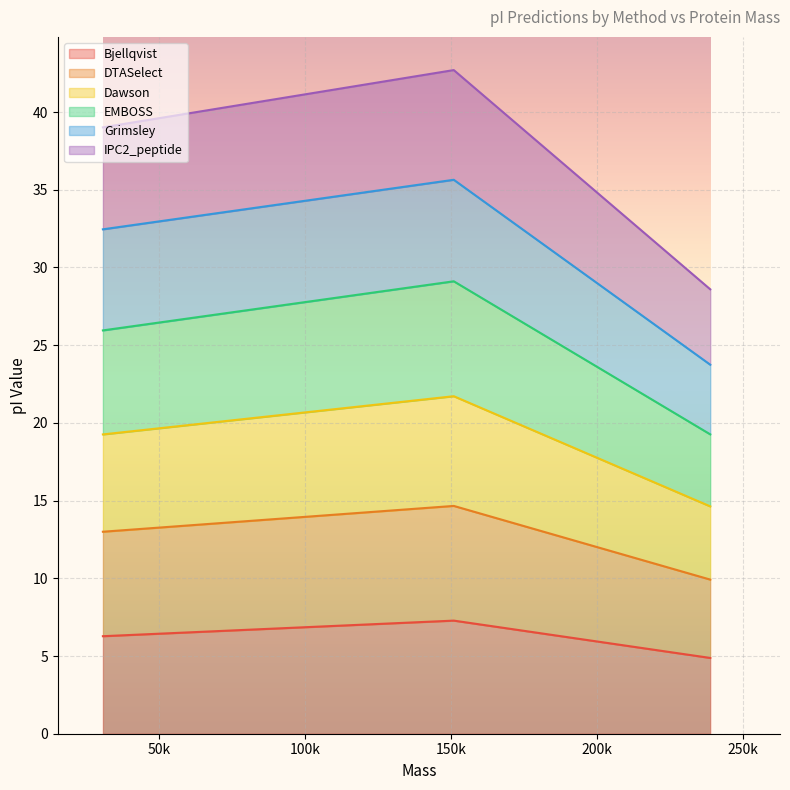

The DTASelect series shows 23.7 at 238849.77214000188. True or false?

True